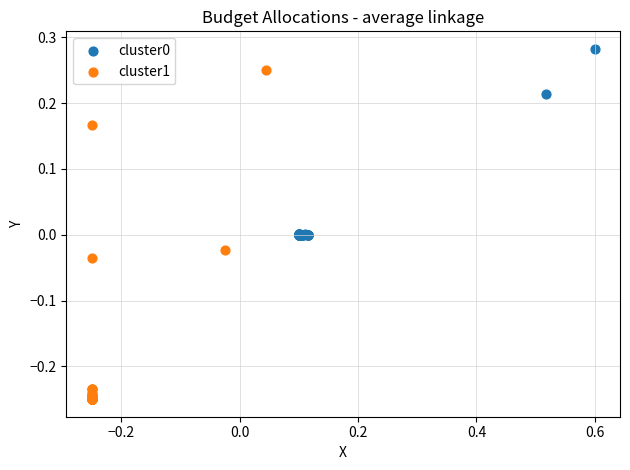

Which series has the widest spread of Y values?

cluster1